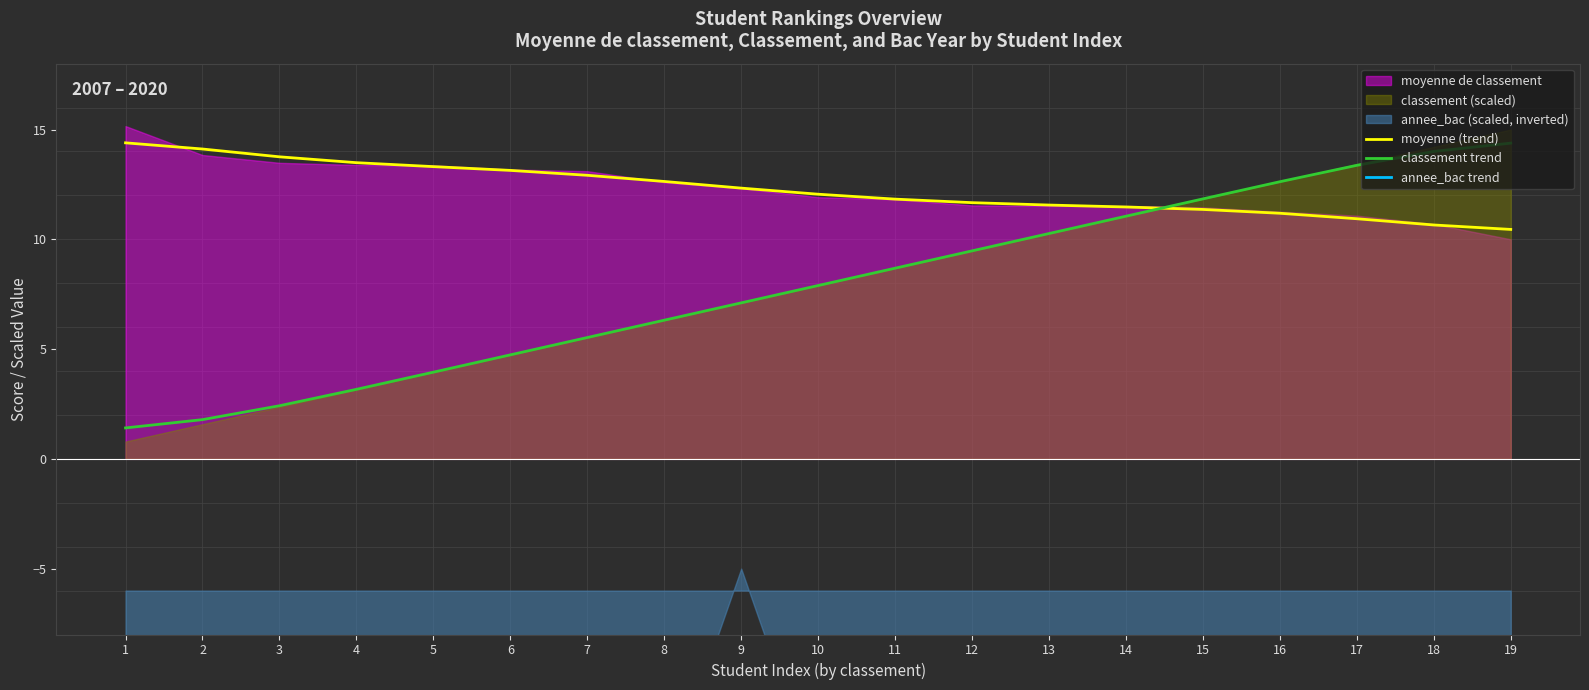

At 3, list the series in order from smallest to largest.

annee_bac trend, classement trend, moyenne (trend)